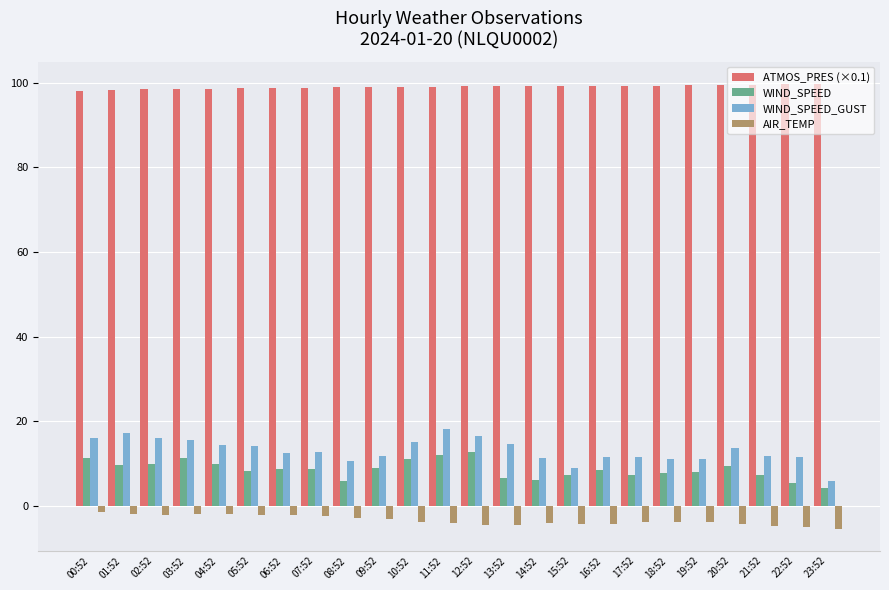

What is the spread (max minus min) of values at 23:52?

105.1